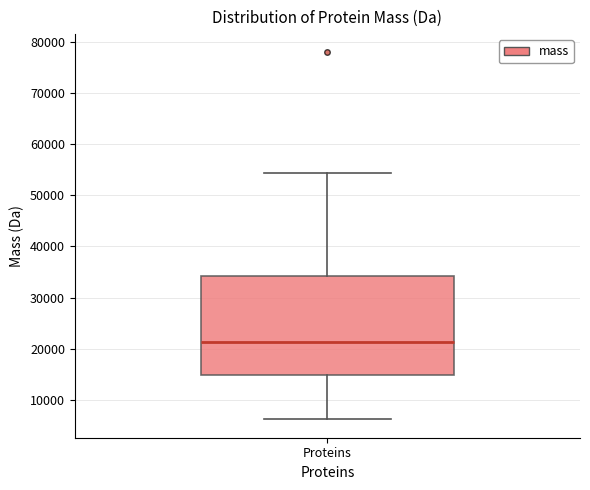

Where is the upper edge of the box for Proteins on the y-axis? The values are not printed on the chart, so give them approximately, as read against the axis.

34000